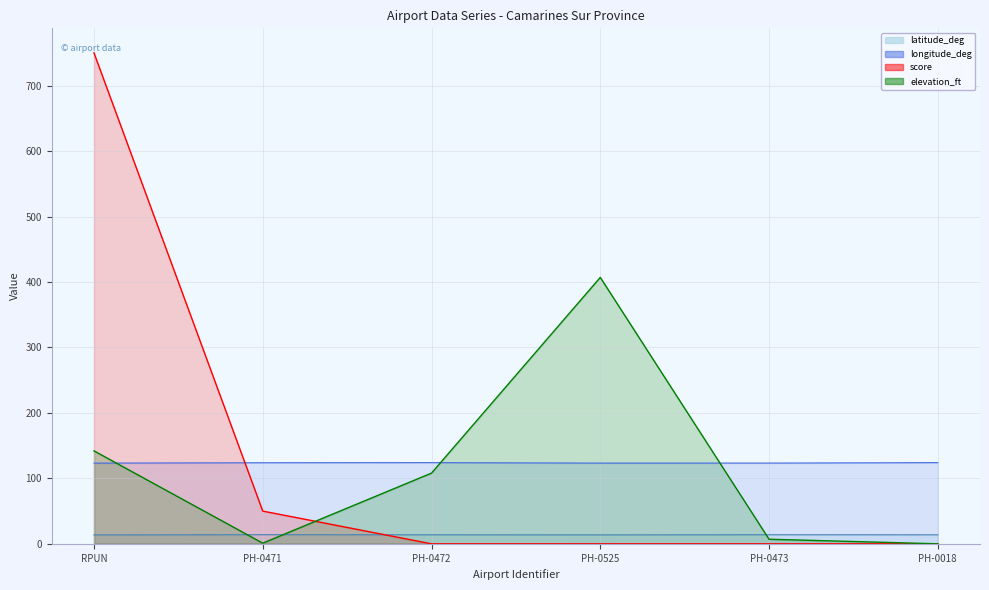

What is the average value of the elevation_ft series?

110.8